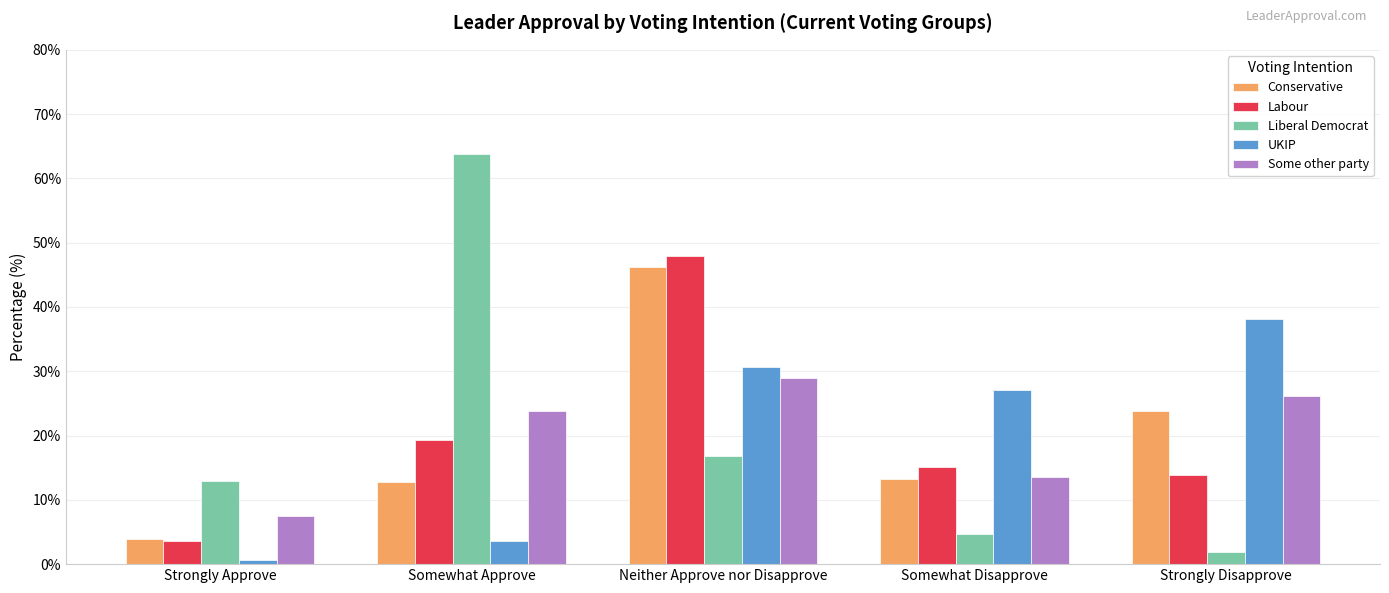

Reading left to right, list all the values displayed in this chart.

Conservative: 3.9	12.8	46.2	13.2	23.8
Labour: 3.7	19.3	48.0	15.2	13.9
Liberal Democrat: 12.9	63.8	16.8	4.6	1.9
UKIP: 0.7	3.5	30.6	27.1	38.1
Some other party: 7.5	23.8	29.0	13.6	26.2